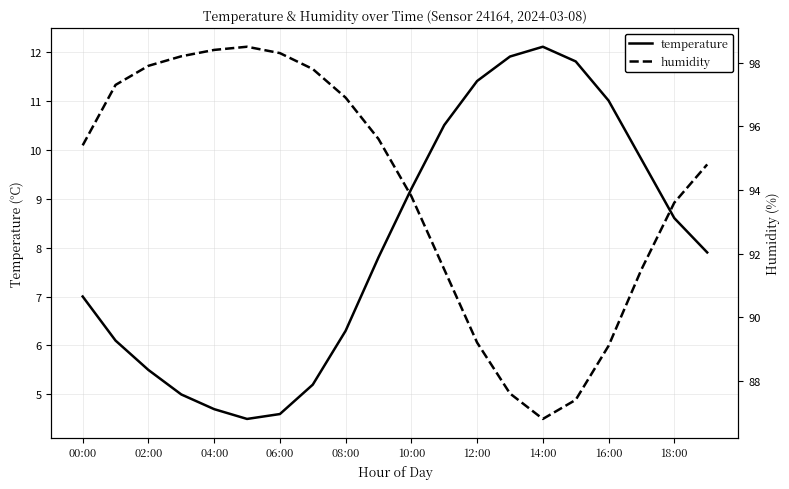

The temperature series shows 8.6 at 18:00. True or false?

True